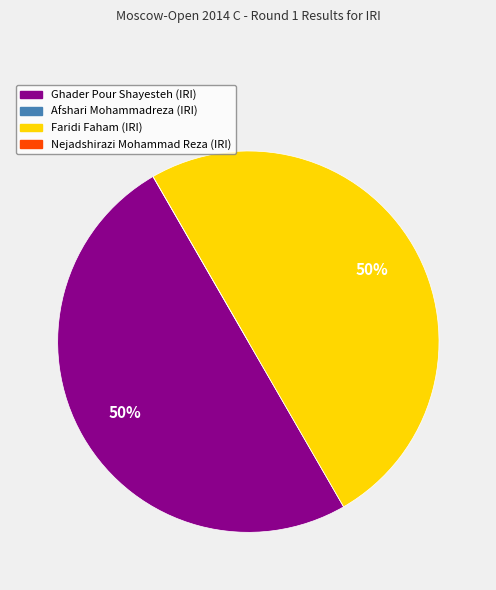

Do Ghader Pour Shayesteh (IRI) and Faridi Faham (IRI) together represent more than half of the pie?

Yes